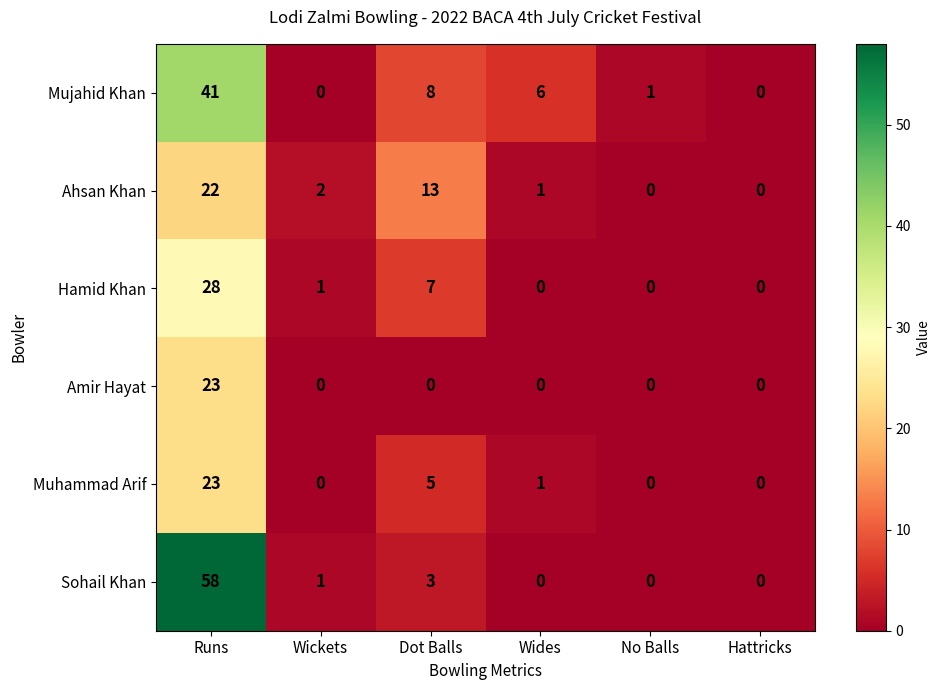

True or false: Muhammad Arif has a value of 1 at Wides.

True